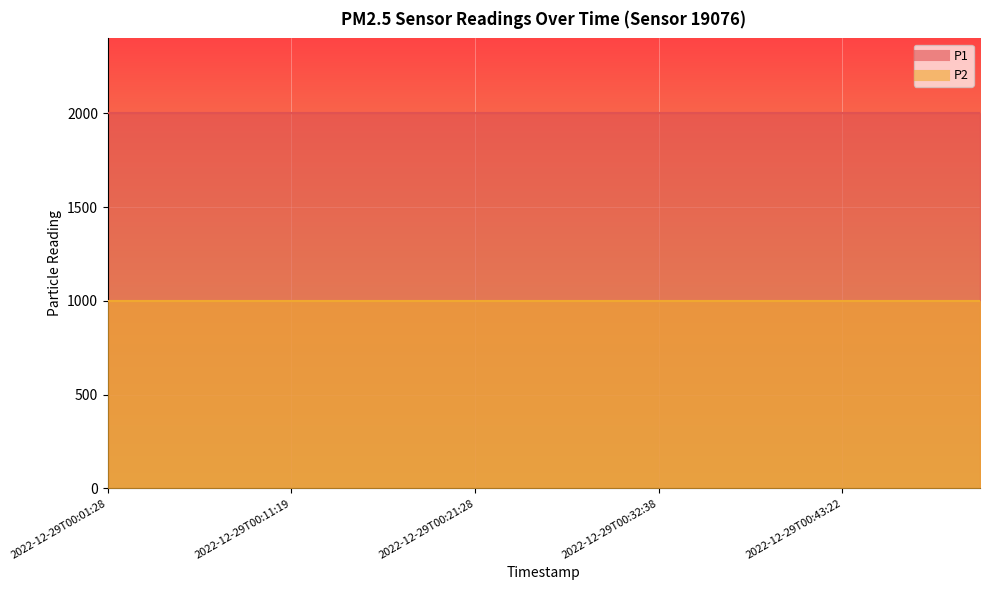

Which category has the lowest value in the P2 series?

2022-12-29T00:01:28